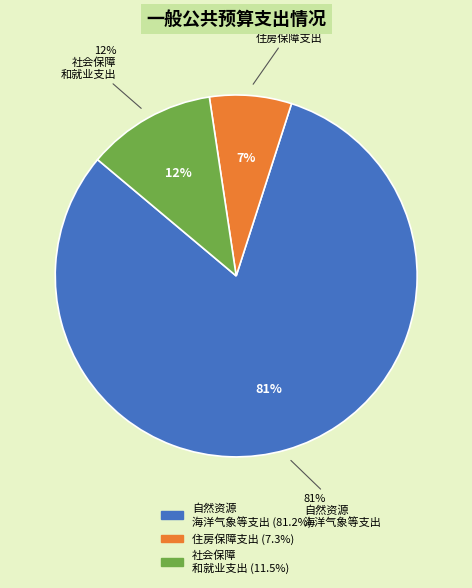

What percentage is the 社会保障和就业支出 slice, to the nearest percent?

12%